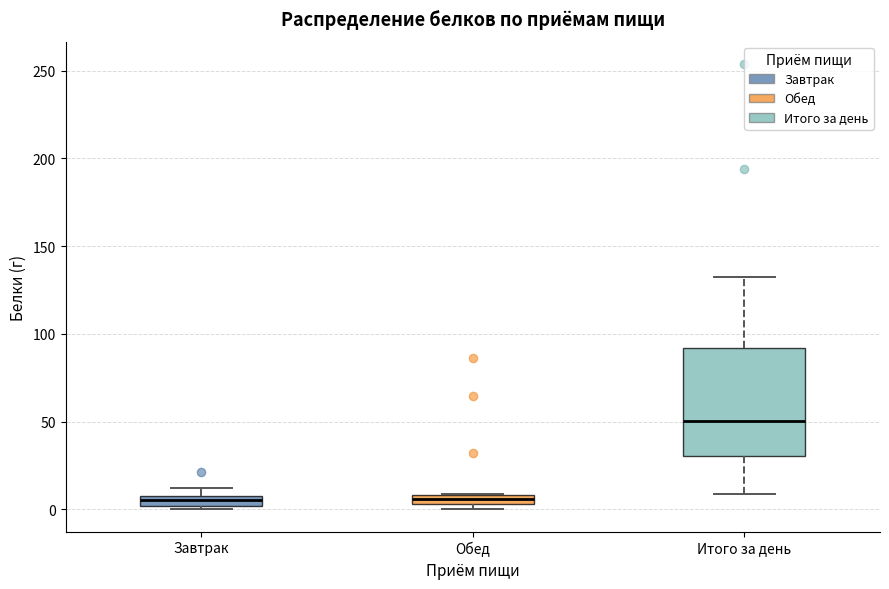

Which box is the tallest, from its lower edge to its upper edge?

Итого за день